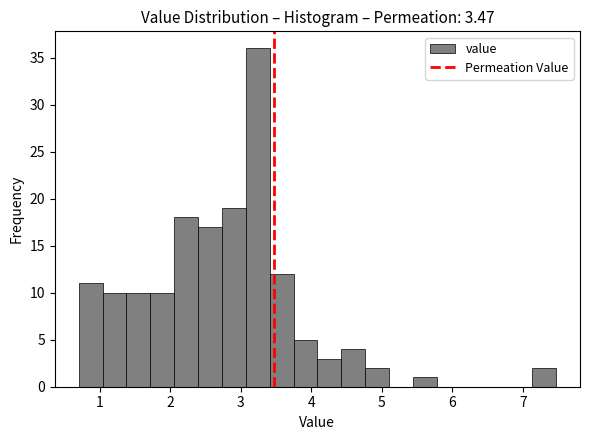

Read against the x-axis, roughly where is the centre of the tallest bar?

3.2